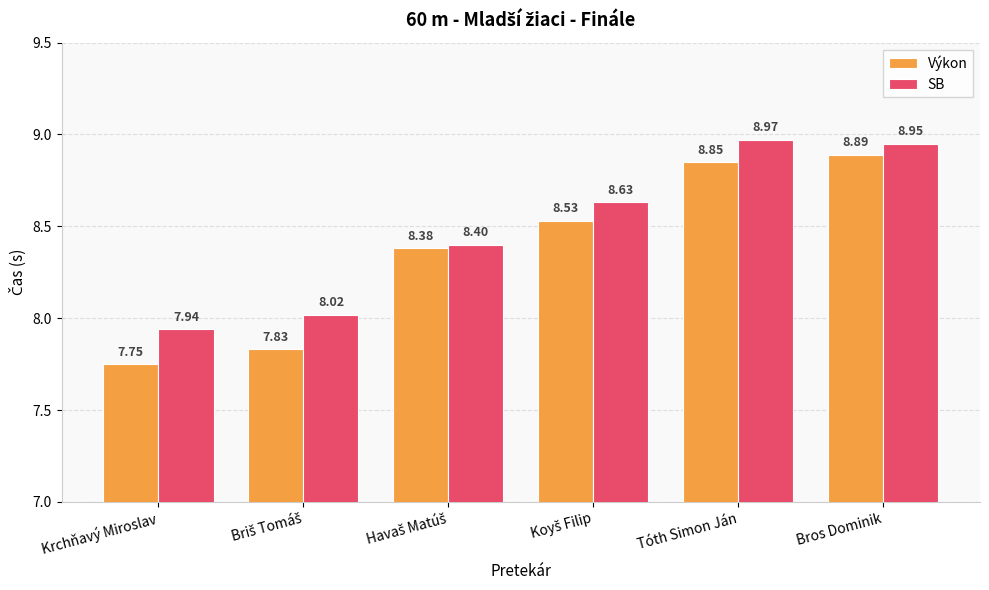

At how many categories does at least one series exceed 8?

5